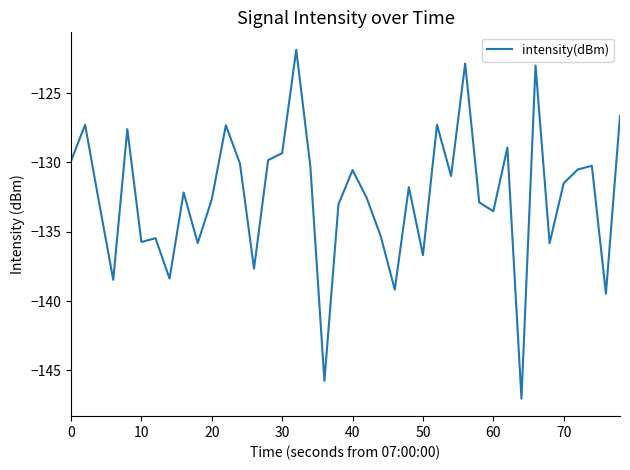

What is the smallest value displayed?

-147.0